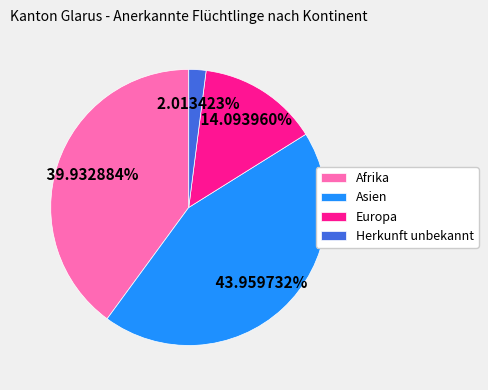

Which has a higher value, Asien or Herkunft unbekannt?

Asien